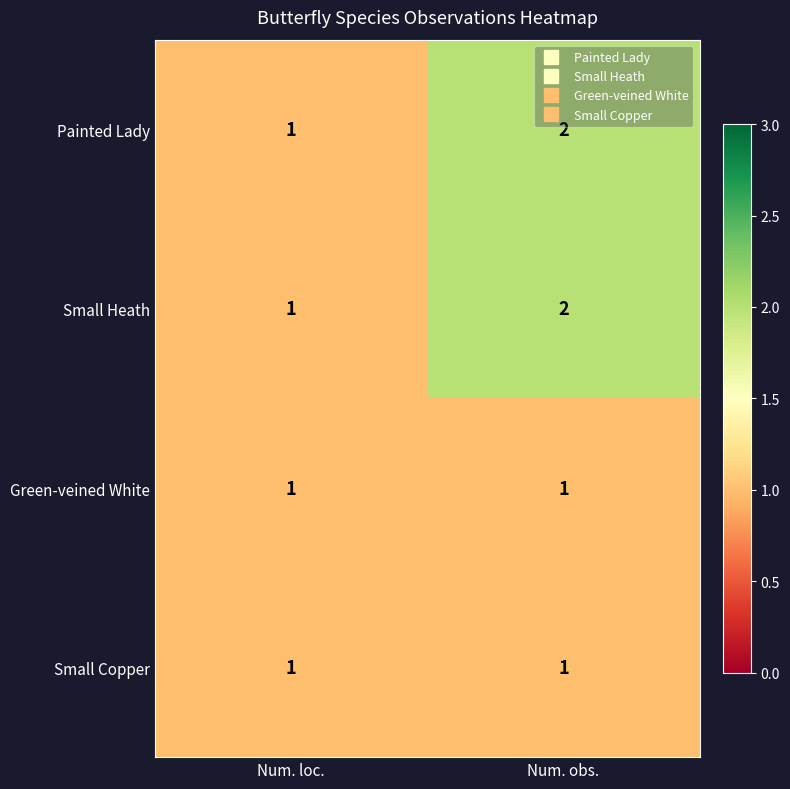

Reading left to right, transcribe all the data shown in this chart.

Painted Lady: Num. loc.=1	Num. obs.=2
Small Heath: Num. loc.=1	Num. obs.=2
Green-veined White: Num. loc.=1	Num. obs.=1
Small Copper: Num. loc.=1	Num. obs.=1